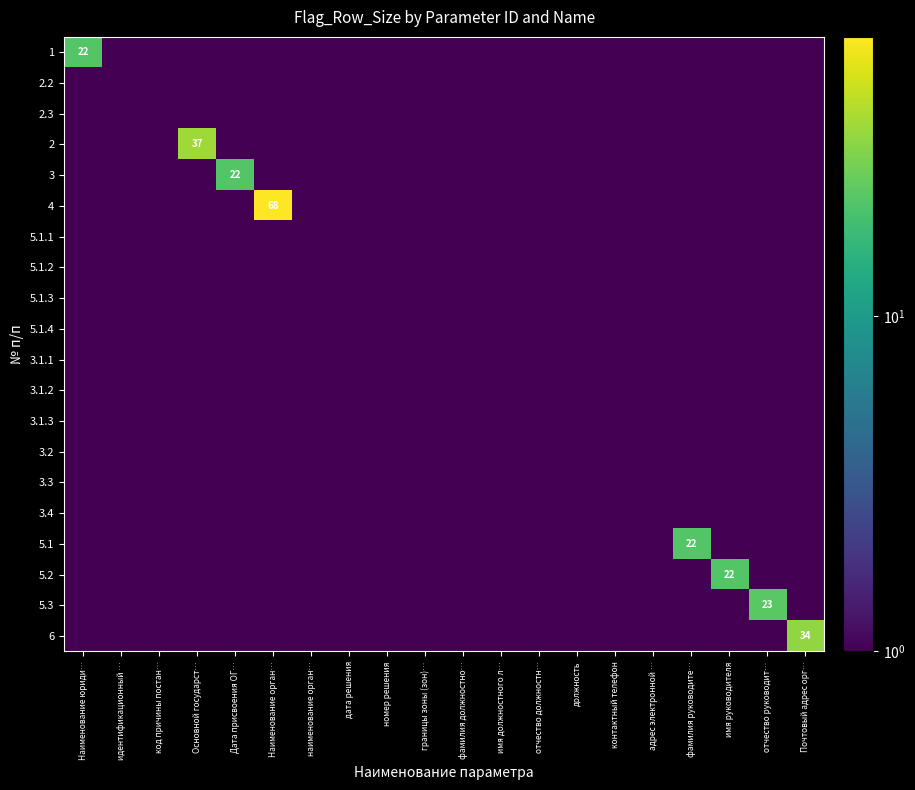

At which category is the sum across all series the highest?

Наименование орган…